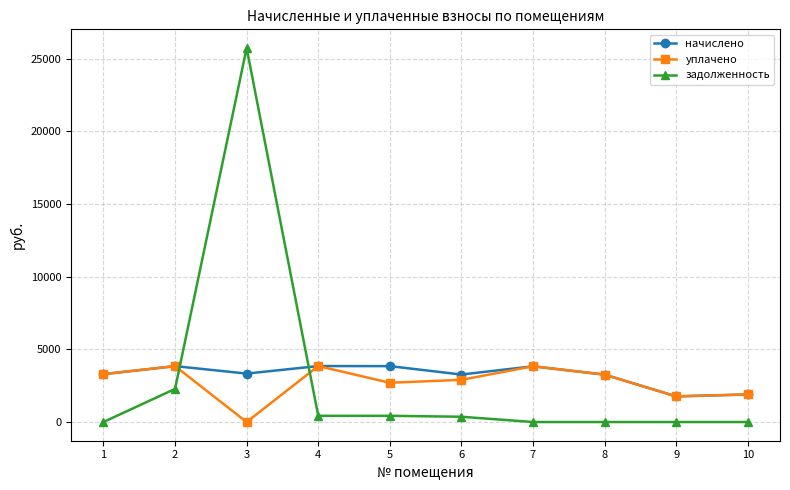

True or false: начислено has more than 0 interior local peaks.

True